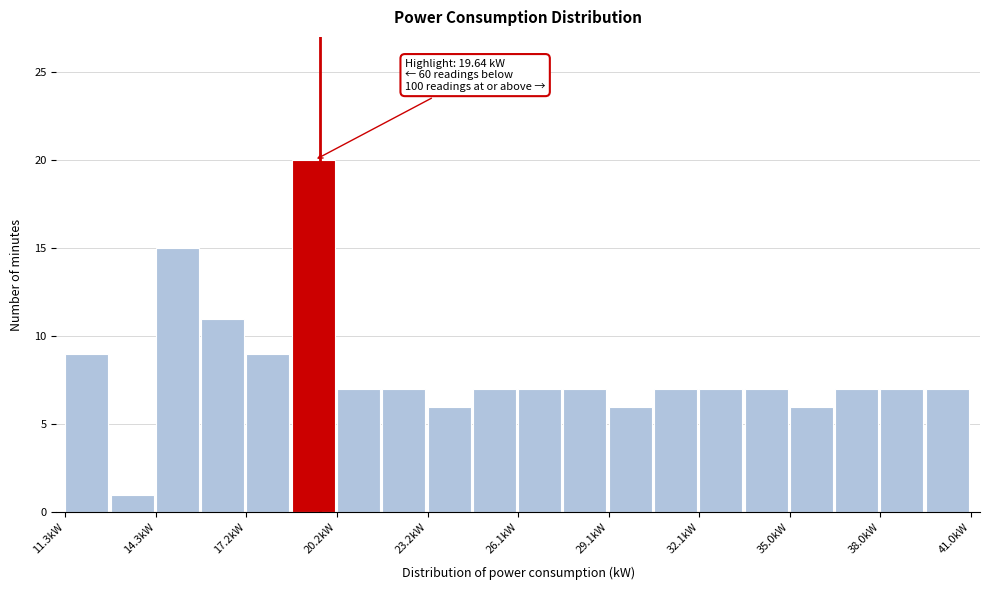

Read against the x-axis, roughly where is the centre of the tallest bar?

19.5